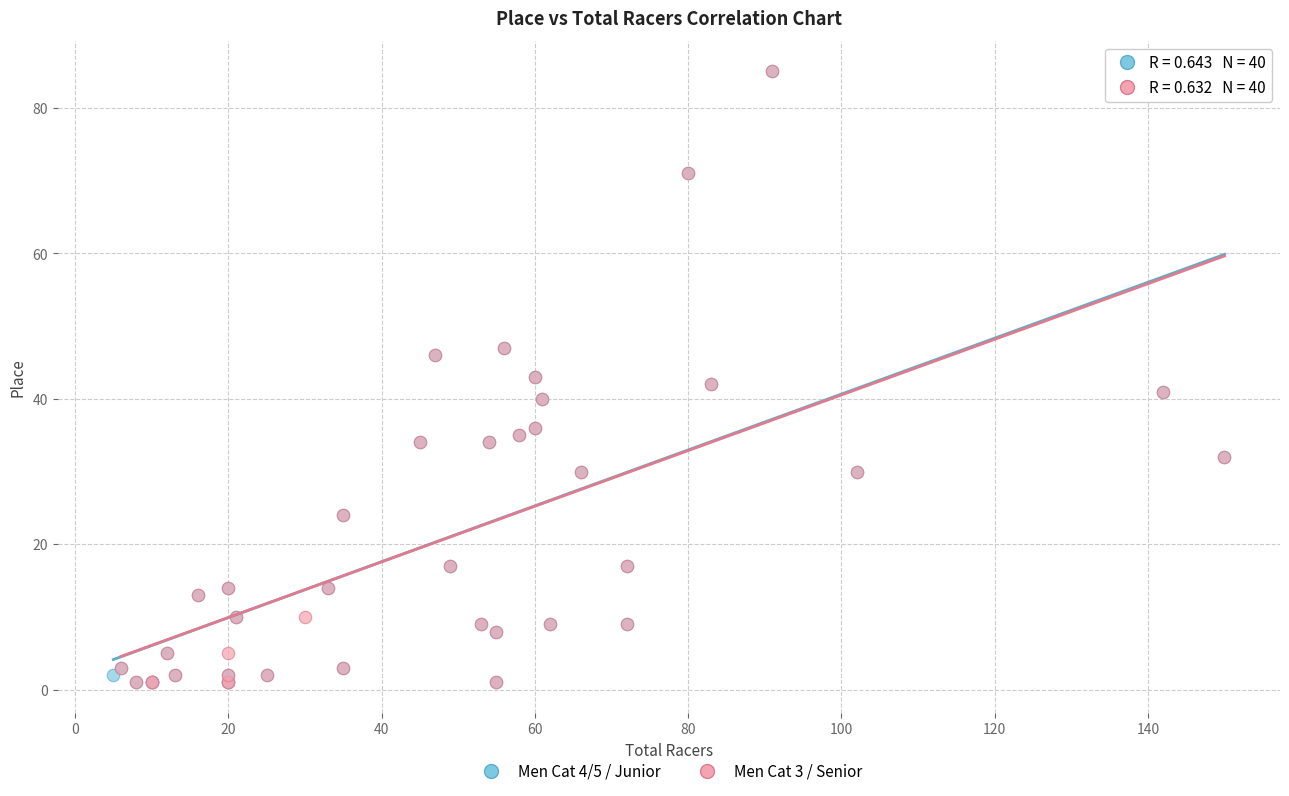

What are all the series names shown in the legend?

Men Cat 4/5 / Junior, Men Cat 3 / Senior